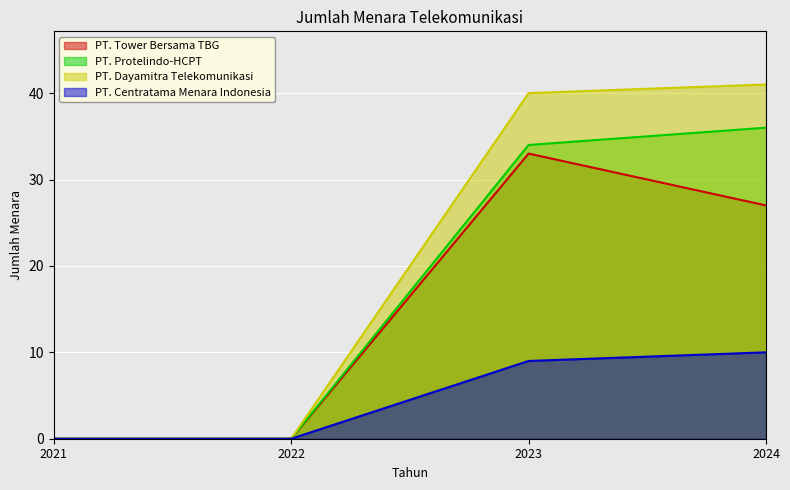

How many data points in PT. Protelindo-HCPT are less than 34?

2